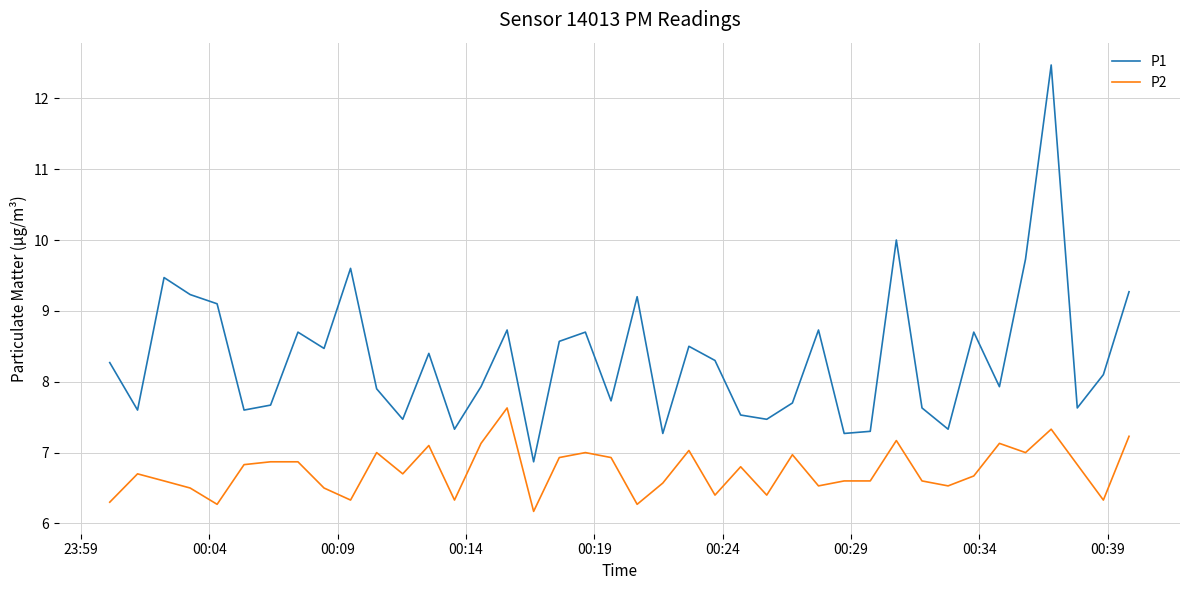

Which series has the widest spread of values?

P1